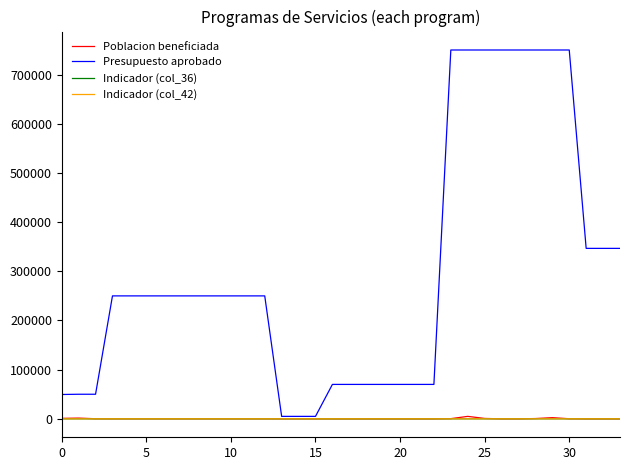

Is this an area chart (filled region under the line)?

No